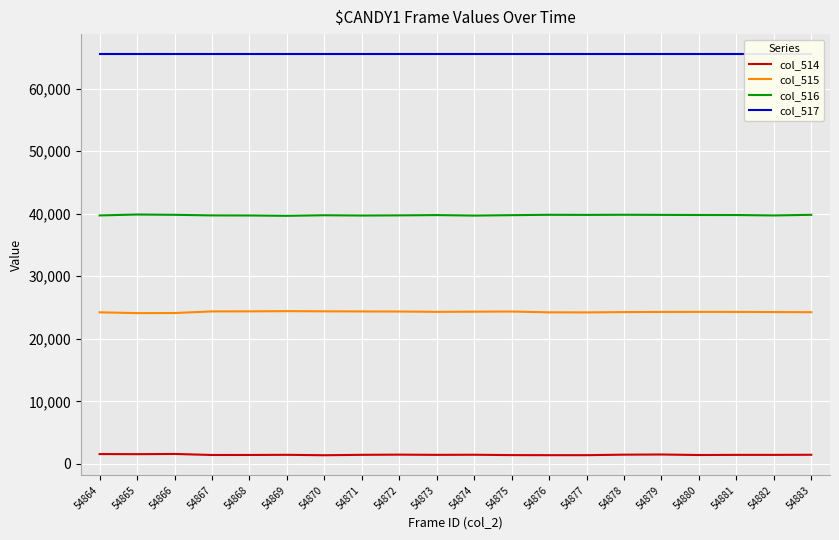

True or false: col_517 has more than 1 points higher than both neighbors.

False